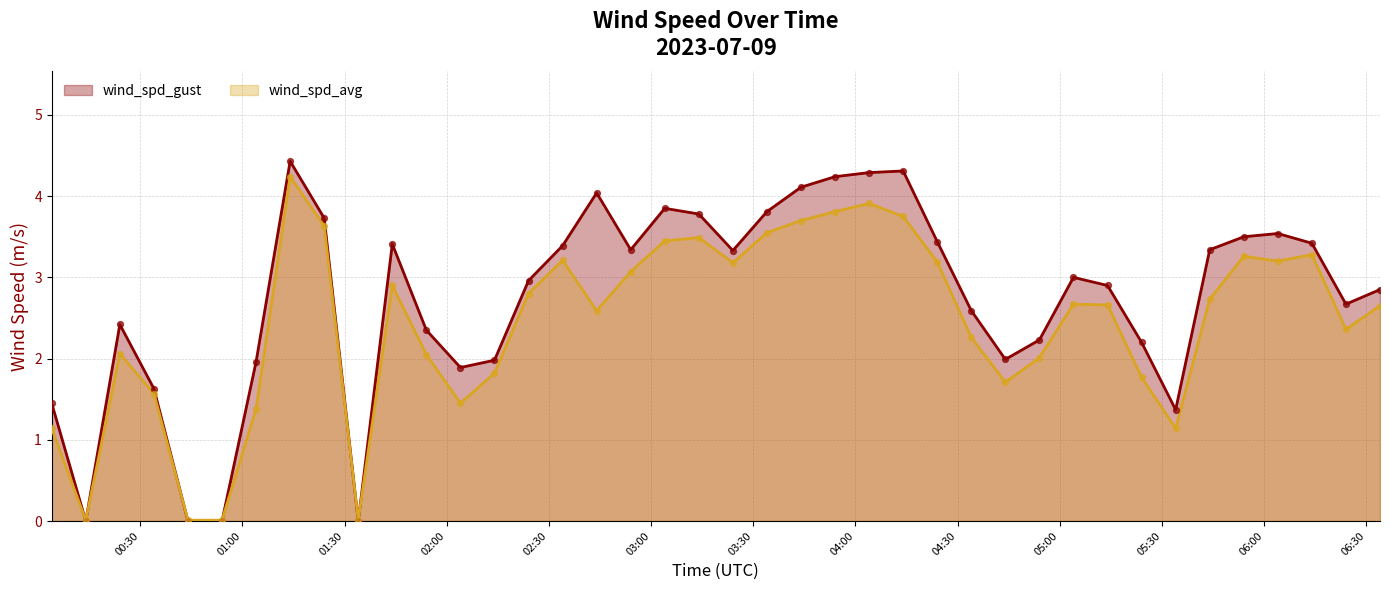

Which series has the widest spread of Y values?

wind_spd_gust